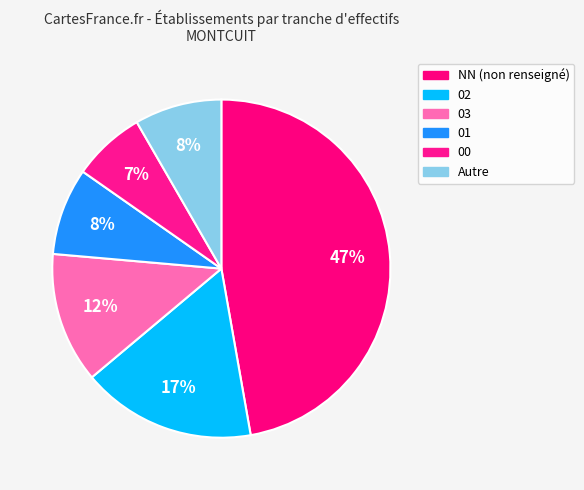

Which slice is the smallest?

00